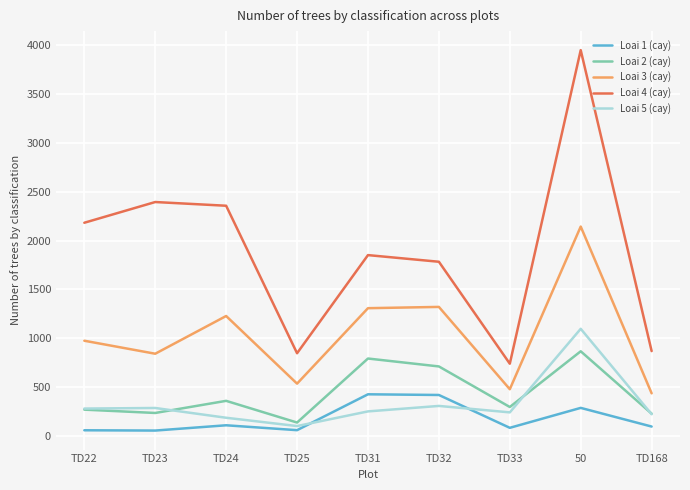

At which category does Loai 3 (cay) reach its first local peak?

TD24